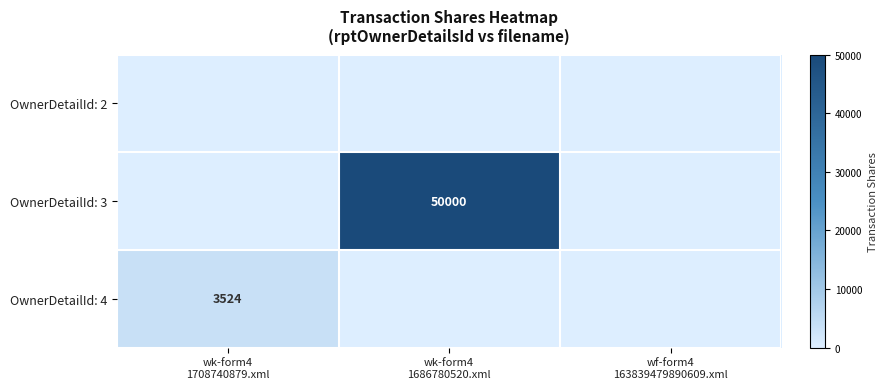

The OwnerDetailId: 4 series shows 1450 at wk-form4 1686780520.xml. True or false?

False